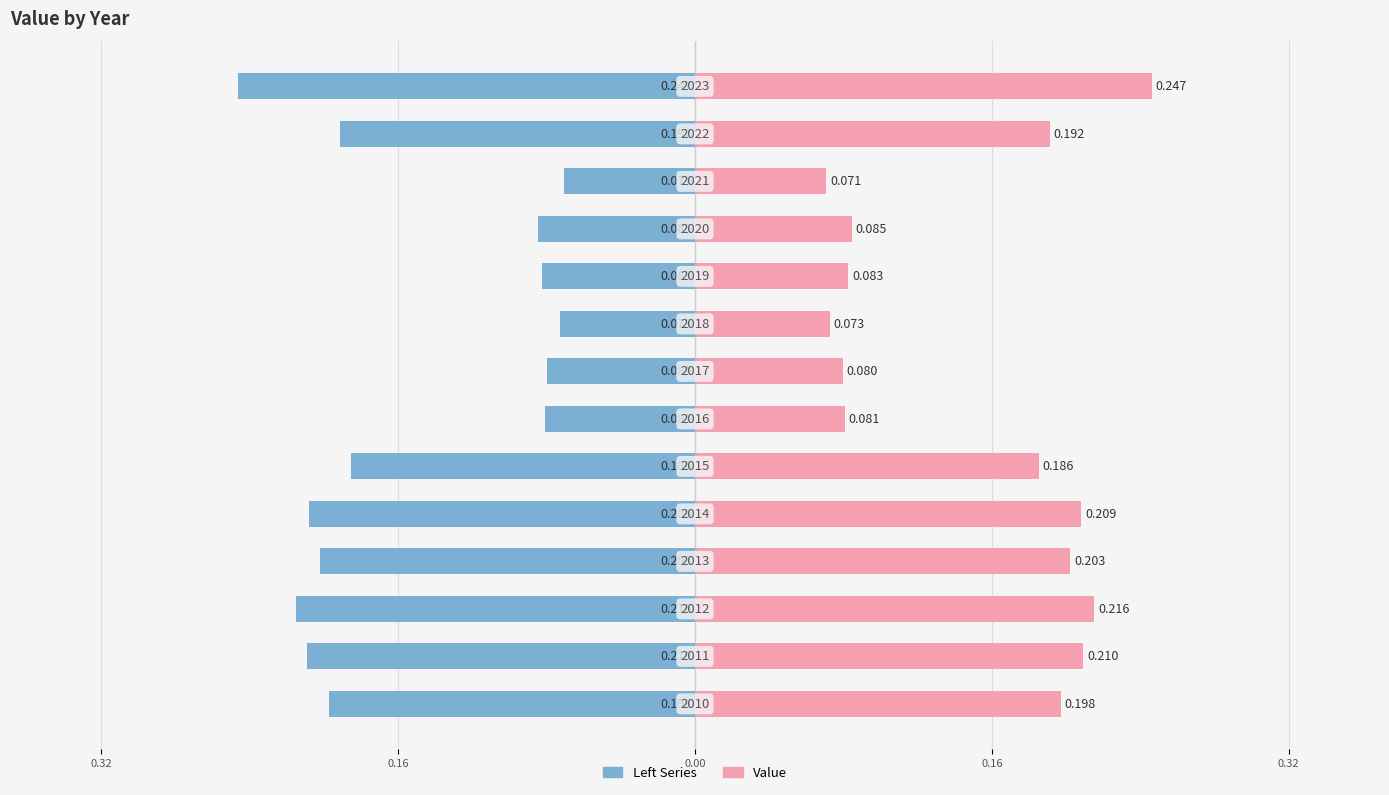

Is it true that Value equals 0.1 at 10?

False